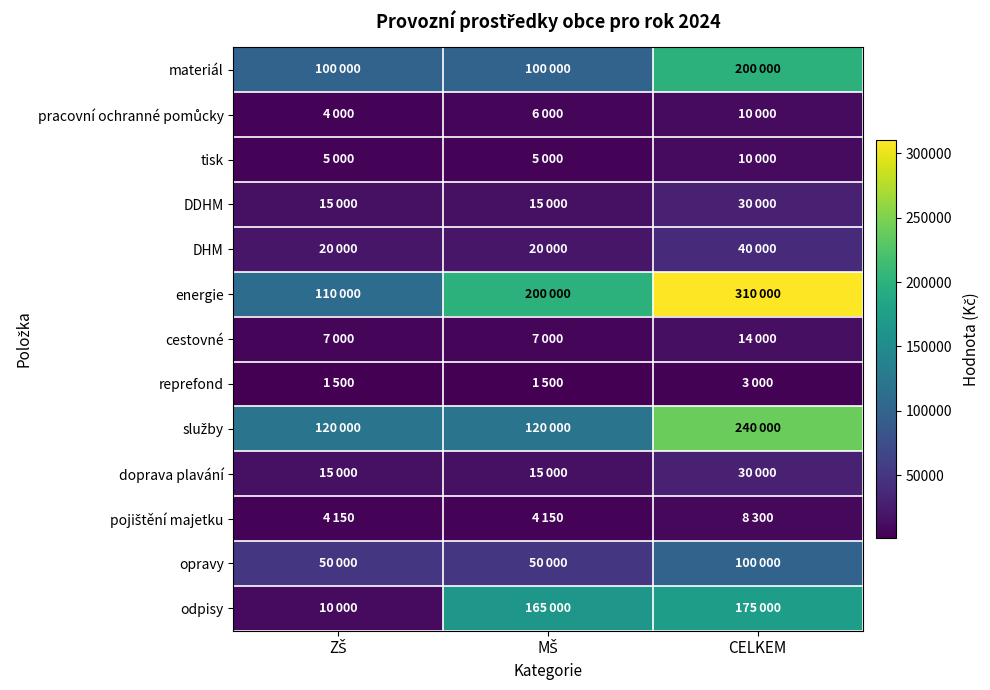

Between MŠ and CELKEM, which series saw the biggest shift?

služby